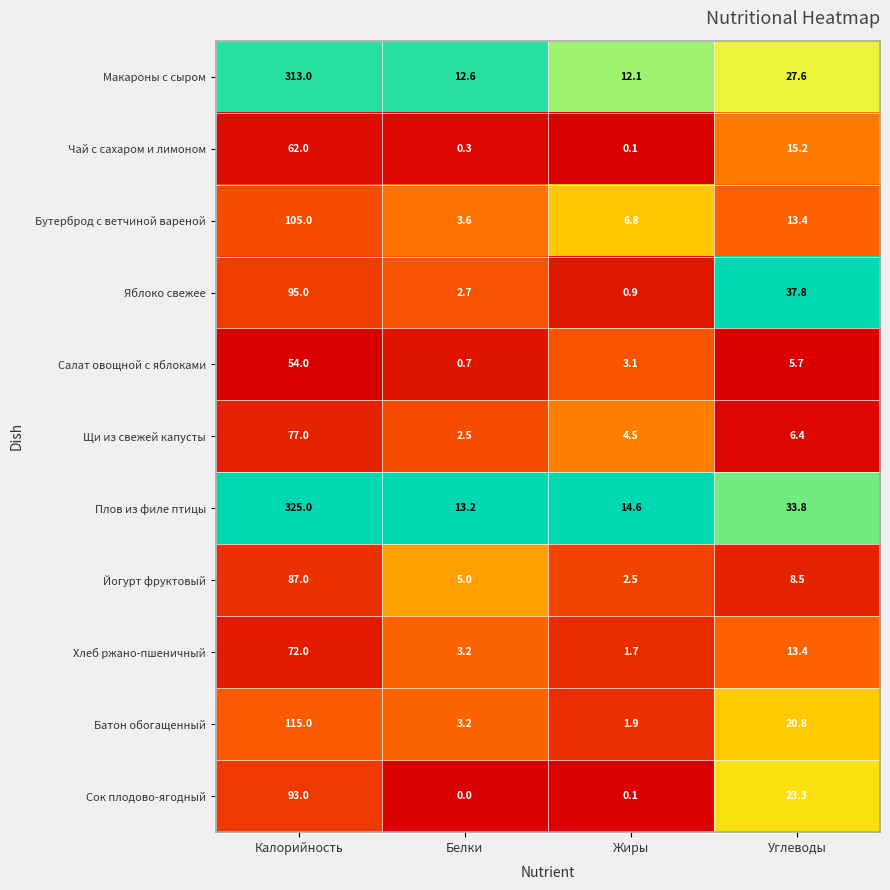

At which category is the sum across all series the highest?

Калорийность